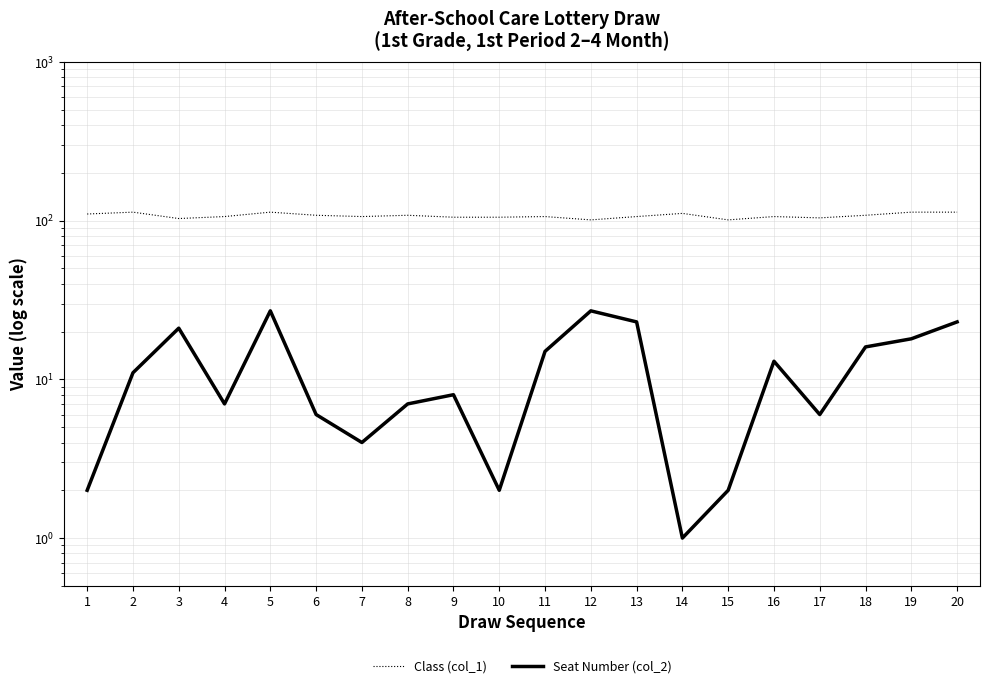

Reading left to right, extract all data points from this chart.

Class (col_1): 1=110	2=113	3=103	4=106	5=113	6=108	7=106	8=108	9=105	10=105	11=106	12=101	13=106	14=111	15=101	16=106	17=104	18=108	19=113	20=113
Seat Number (col_2): 1=2	2=11	3=21	4=7	5=27	6=6	7=4	8=7	9=8	10=2	11=15	12=27	13=23	14=1	15=2	16=13	17=6	18=16	19=18	20=23